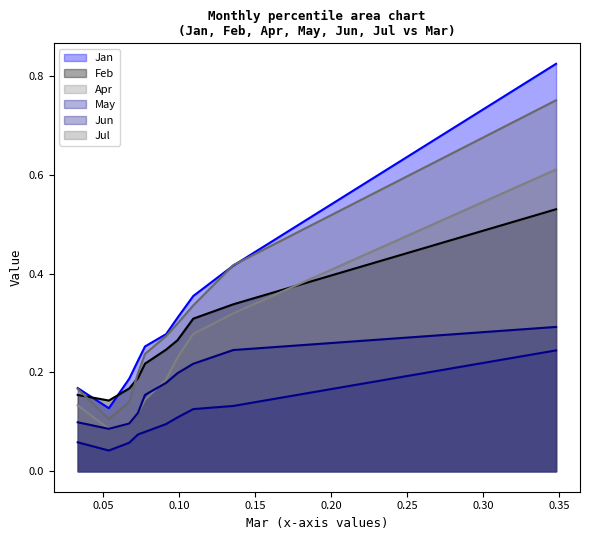

How many lines are shown in the chart?

6